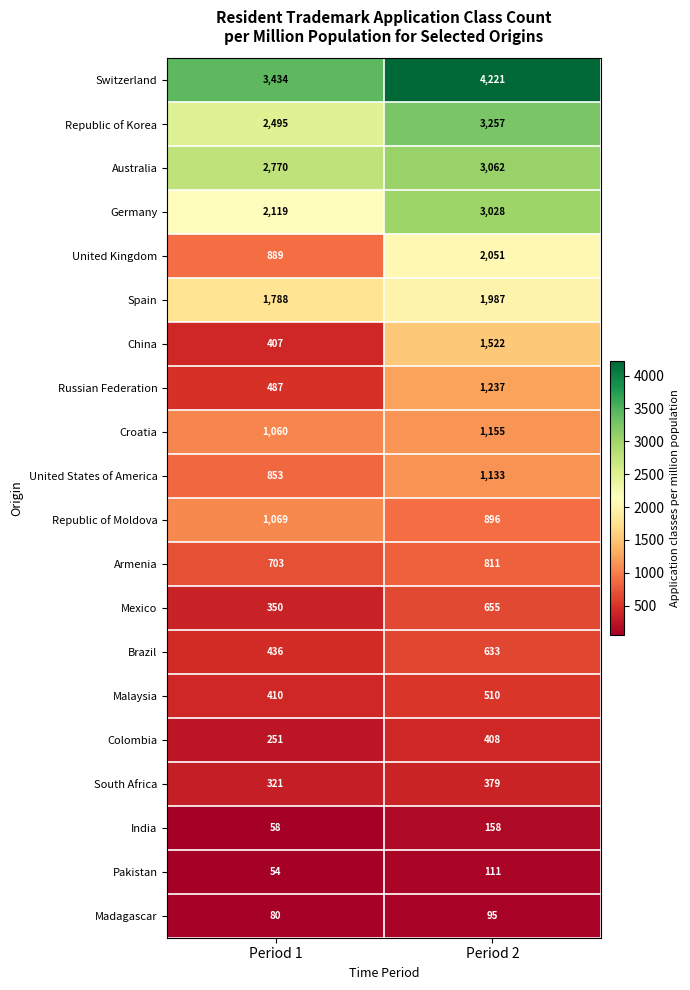

What is the average value of the Armenia series?

757